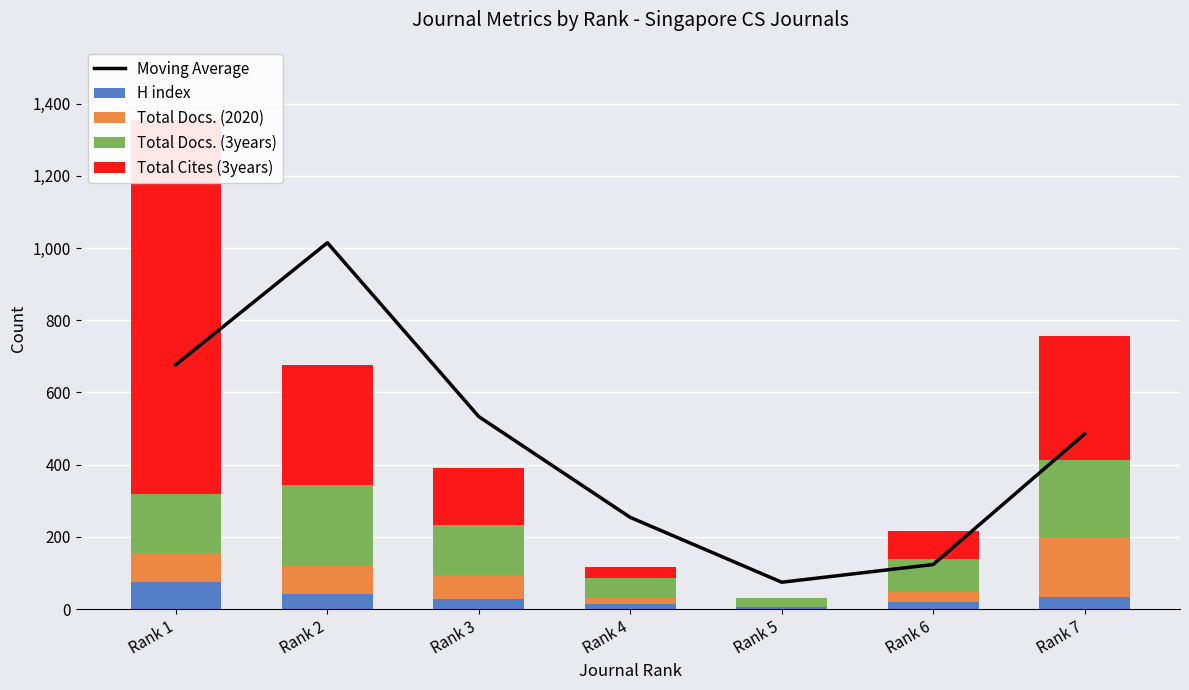

Reading left to right, transcribe all the data shown in this chart.

Moving Average: Rank 1=677.0	Rank 2=1014.5	Rank 3=533.0	Rank 4=254.0	Rank 5=74.5	Rank 6=123.5	Rank 7=485.0
H index: Rank 1=74.0	Rank 2=41.0	Rank 3=27.0	Rank 4=14.0	Rank 5=7.0	Rank 6=20.0	Rank 7=34.0
Total Docs. (2020): Rank 1=81.0	Rank 2=78.0	Rank 3=68.0	Rank 4=16.0	Rank 5=0.0	Rank 6=28.0	Rank 7=166.0
Total Docs. (3years): Rank 1=165.0	Rank 2=225.0	Rank 3=138.0	Rank 4=57.0	Rank 5=25.0	Rank 6=91.0	Rank 7=212.0
Total Cites (3years): Rank 1=1034.0	Rank 2=331.0	Rank 3=158.0	Rank 4=30.0	Rank 5=0.0	Rank 6=76.0	Rank 7=343.0